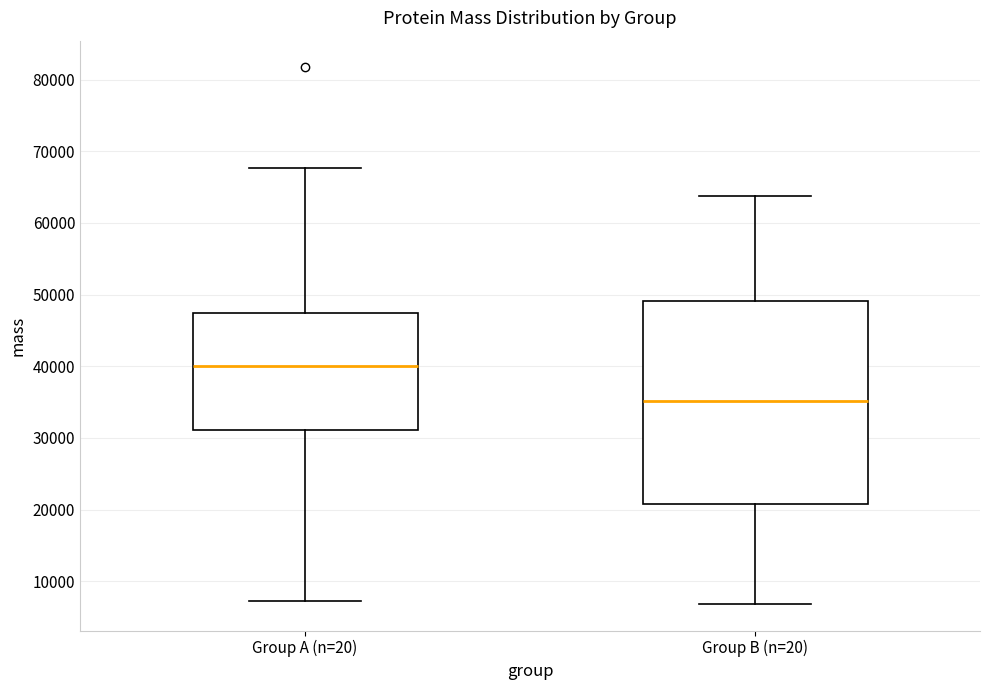

Comparing the boxes themselves (not the whiskers), which one is the tallest?

Group B (n=20)